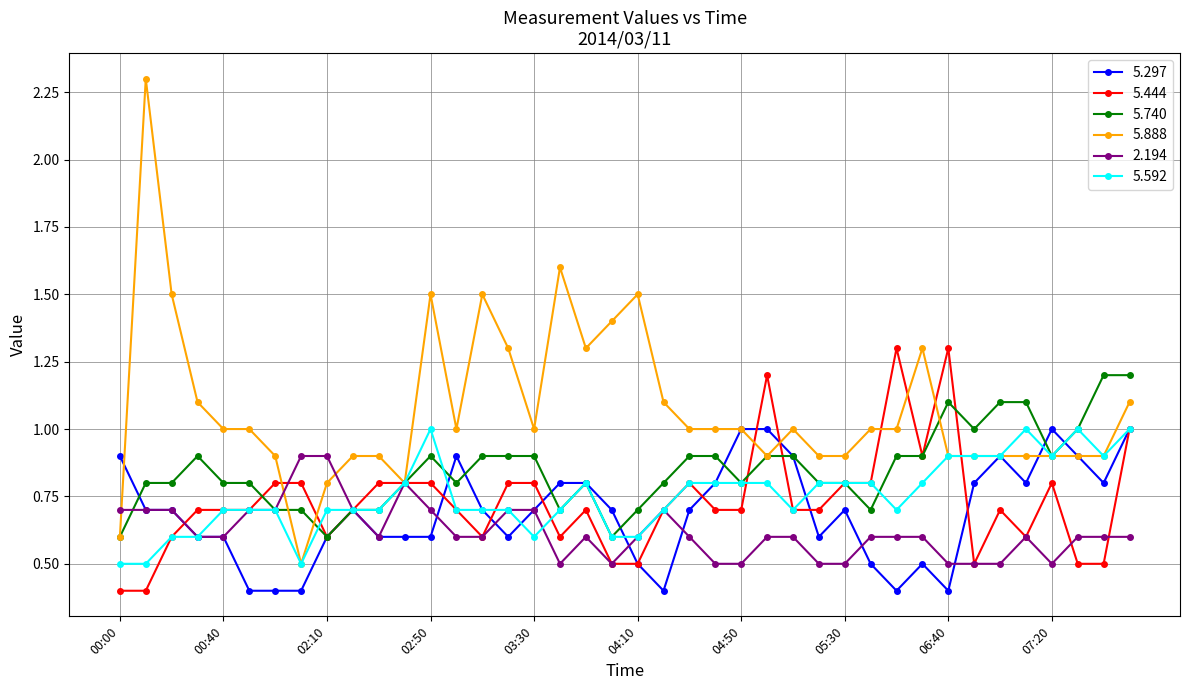

What is the difference between the second highest and second lowest values in the 5.444 series?

0.9